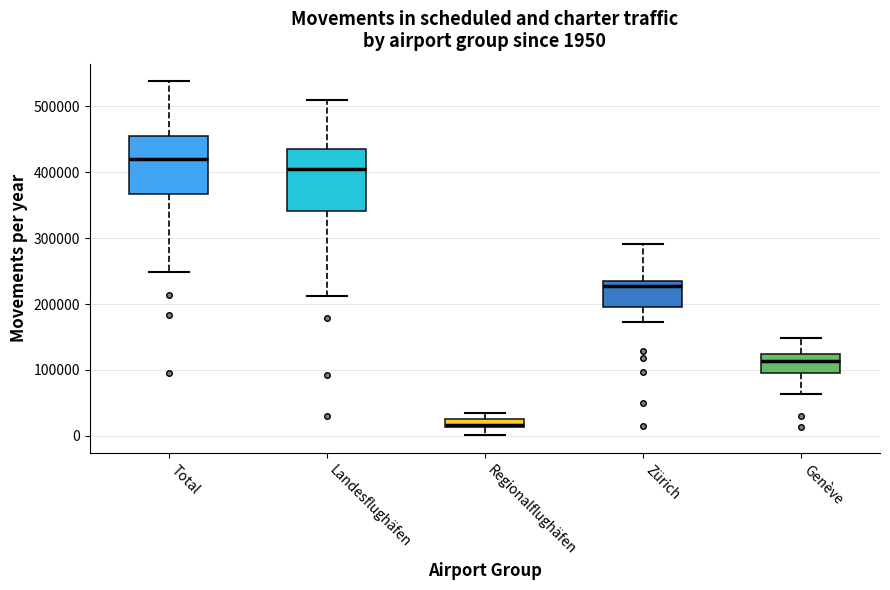

Which box has the lowest median line?

Regionalflughäfen